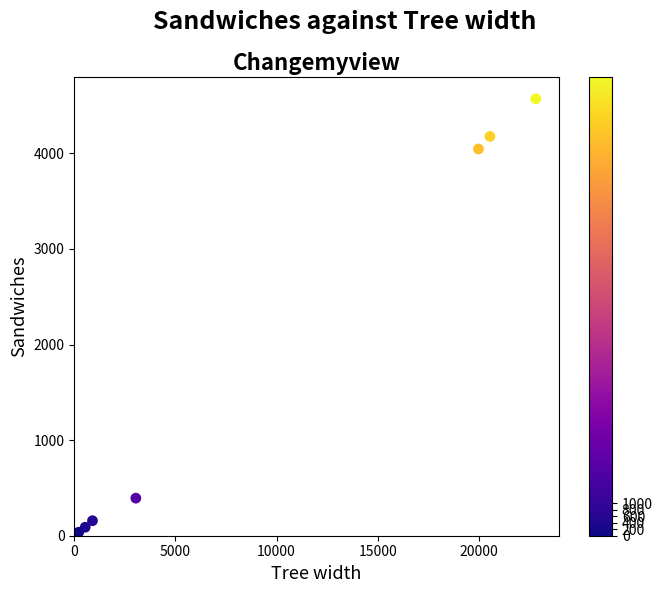

What Y value in the scatter plot is closest to 2285?

4046